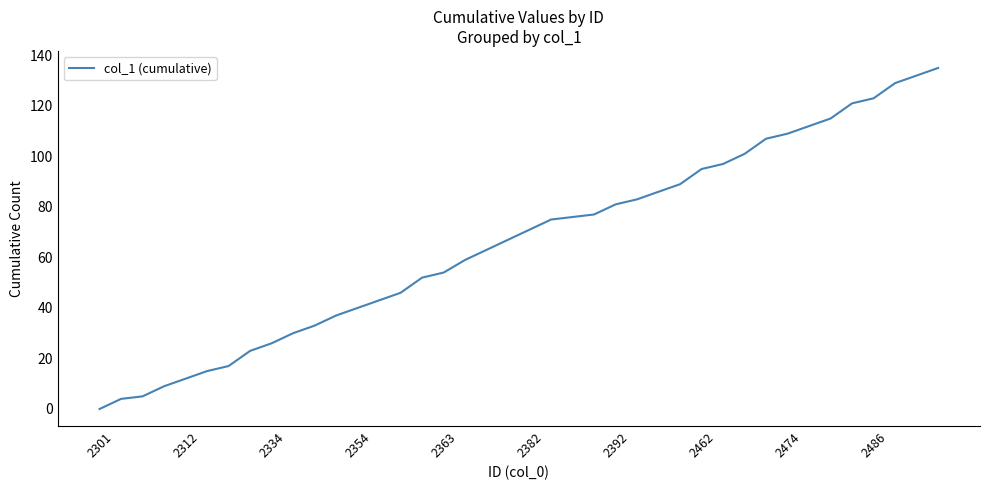

What is the maximum value shown in the chart?

135